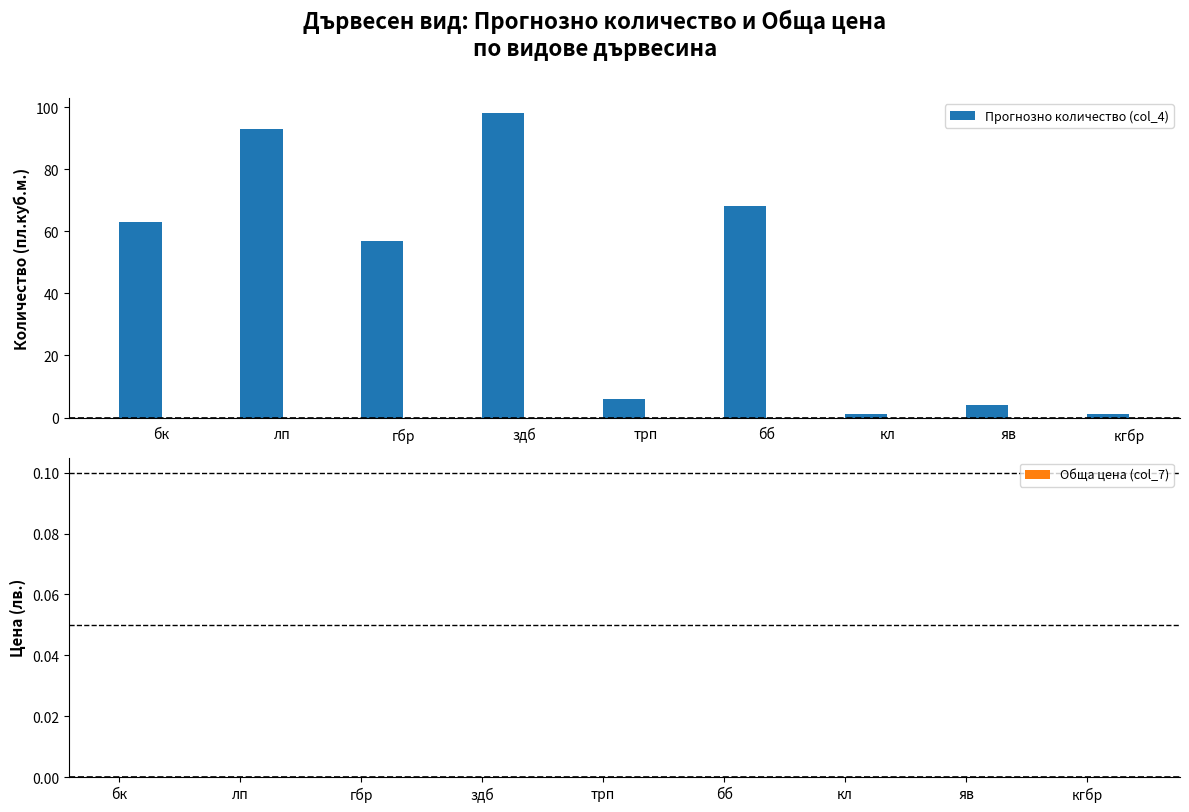

Does the chart contain any negative values?

No